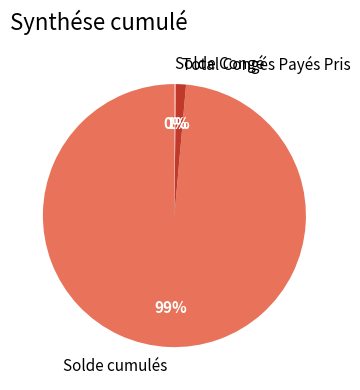

Is the sum of Solde cumulés and Total Congés Payés Pris greater than half?

Yes